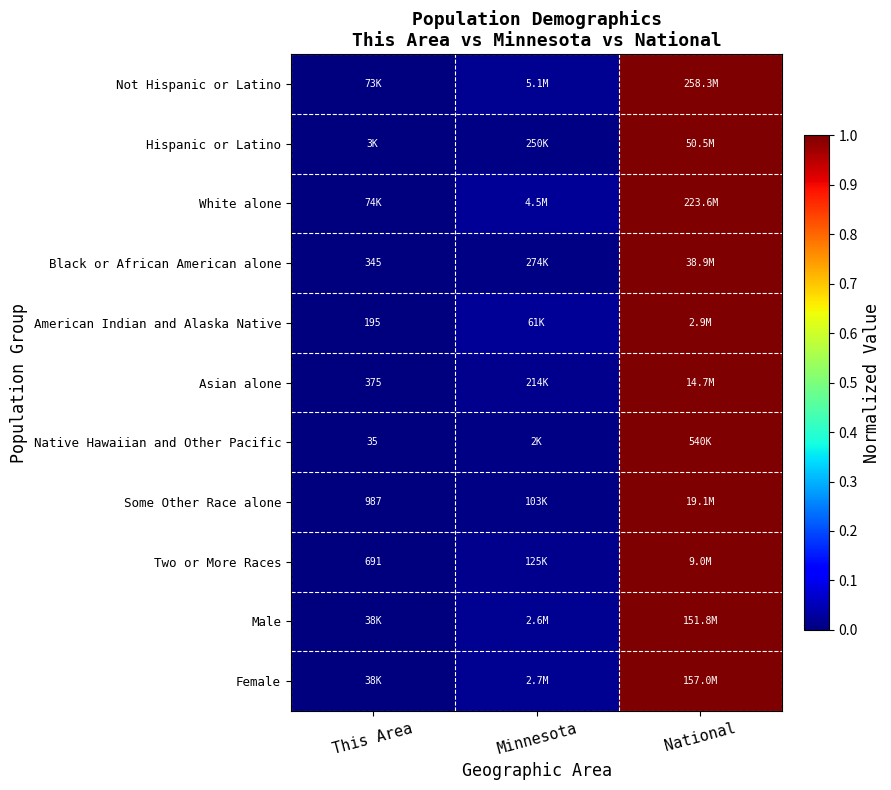

At how many categories does at least one series exceed 0?

2